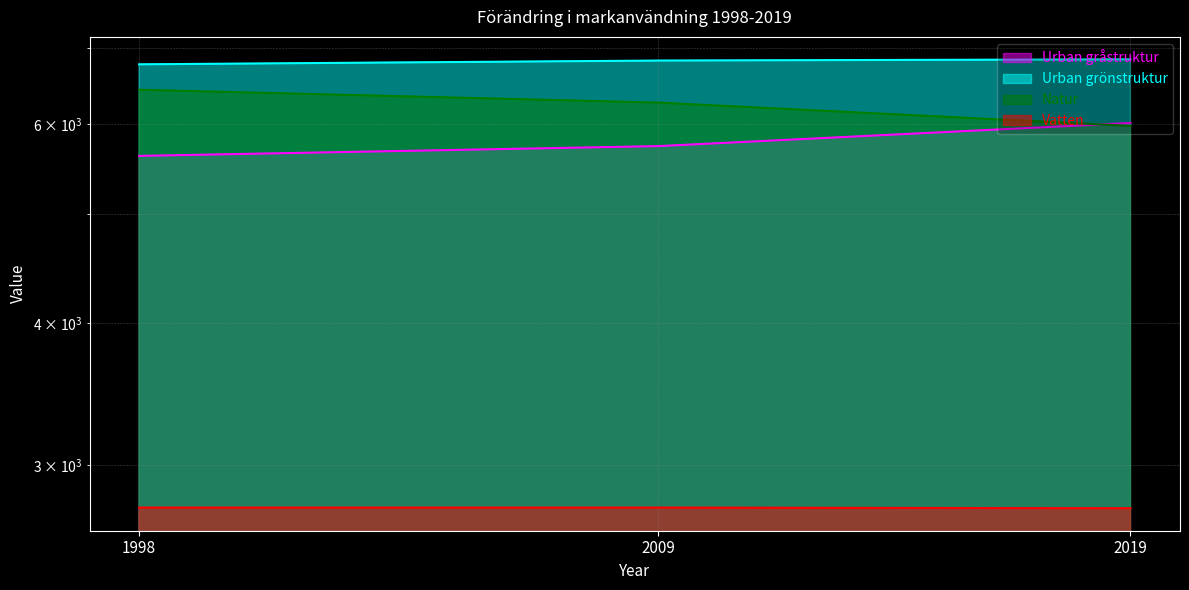

How many categories are shown in the chart?

3